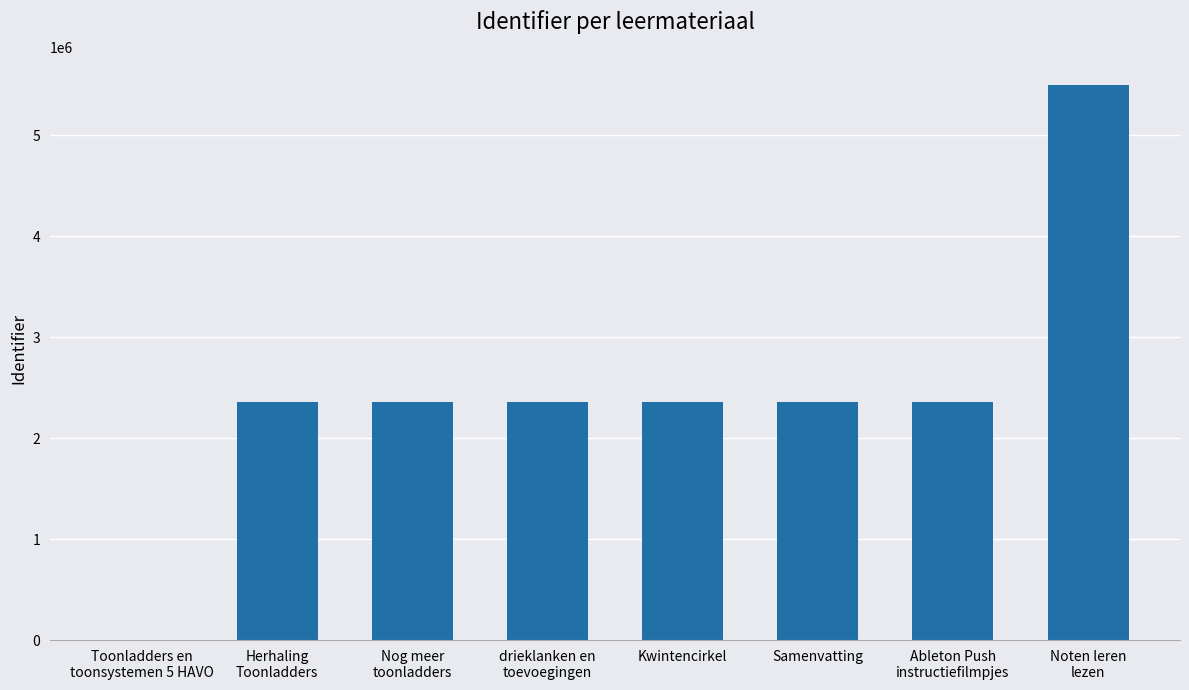

The value at Kwintencirkel is 2362342. True or false?

True